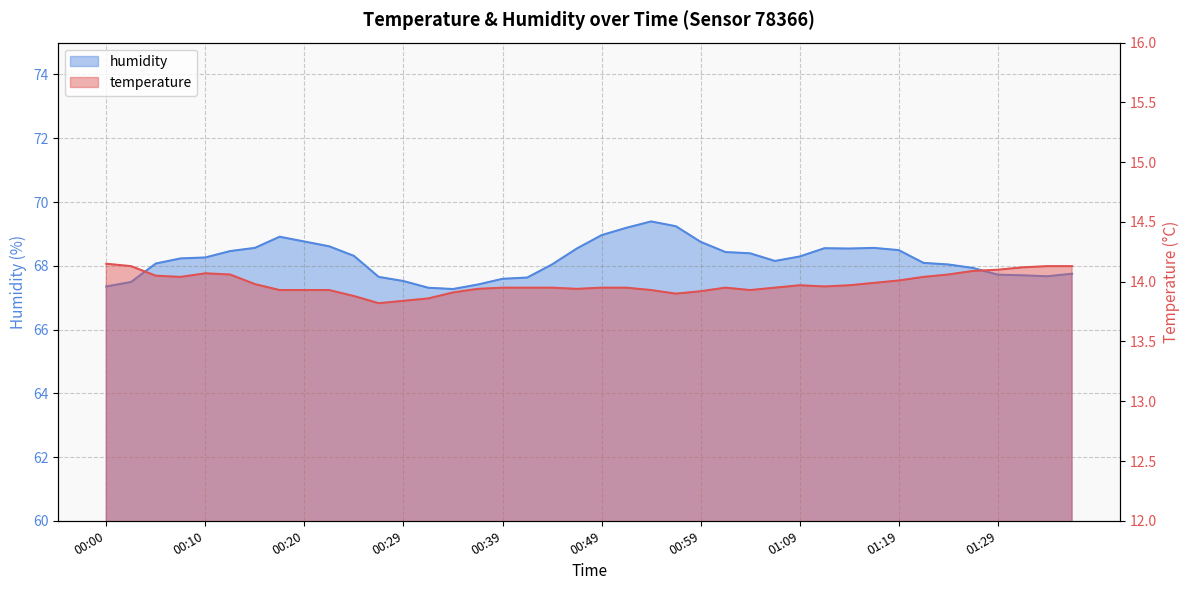

What is the difference between the maximum and second lowest values in the humidity series?

2.1